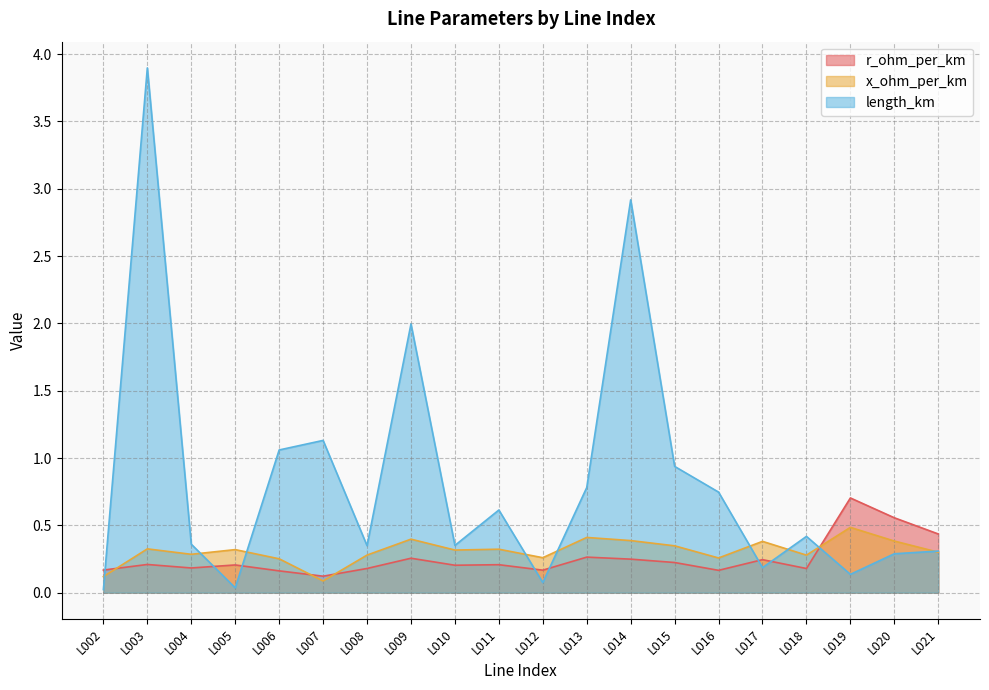

Where is the first local maximum for r_ohm_per_km?

L003